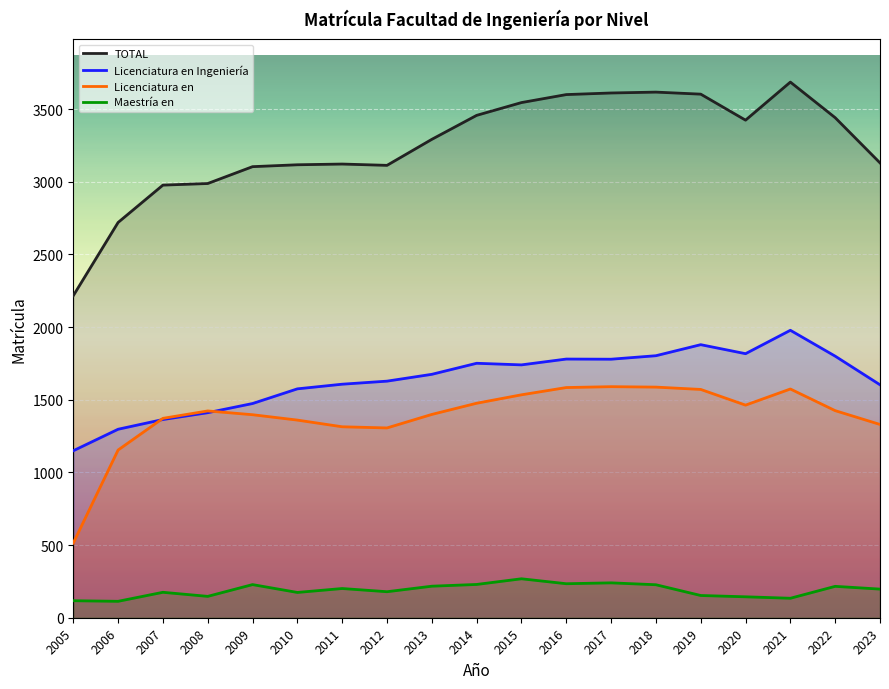

Which series has the largest range (max minus min)?

TOTAL